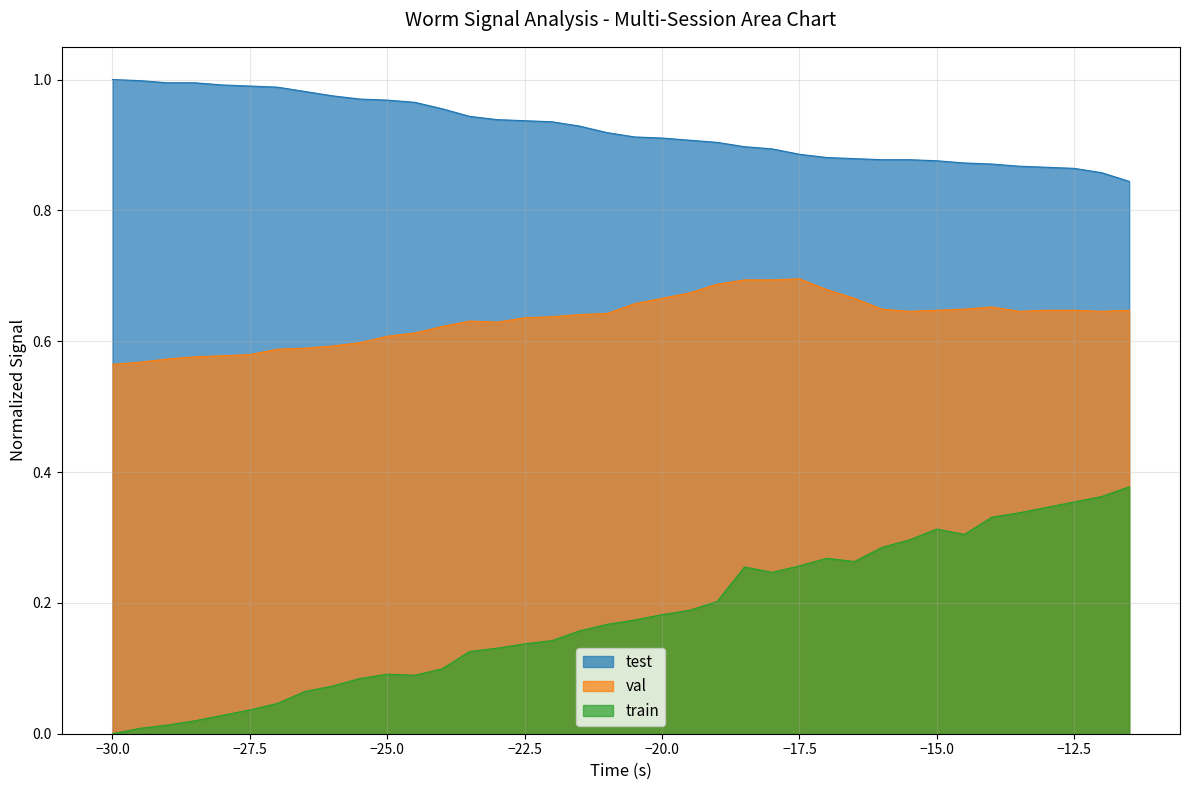

What is the value of the val point at the 20th from the left?

0.7